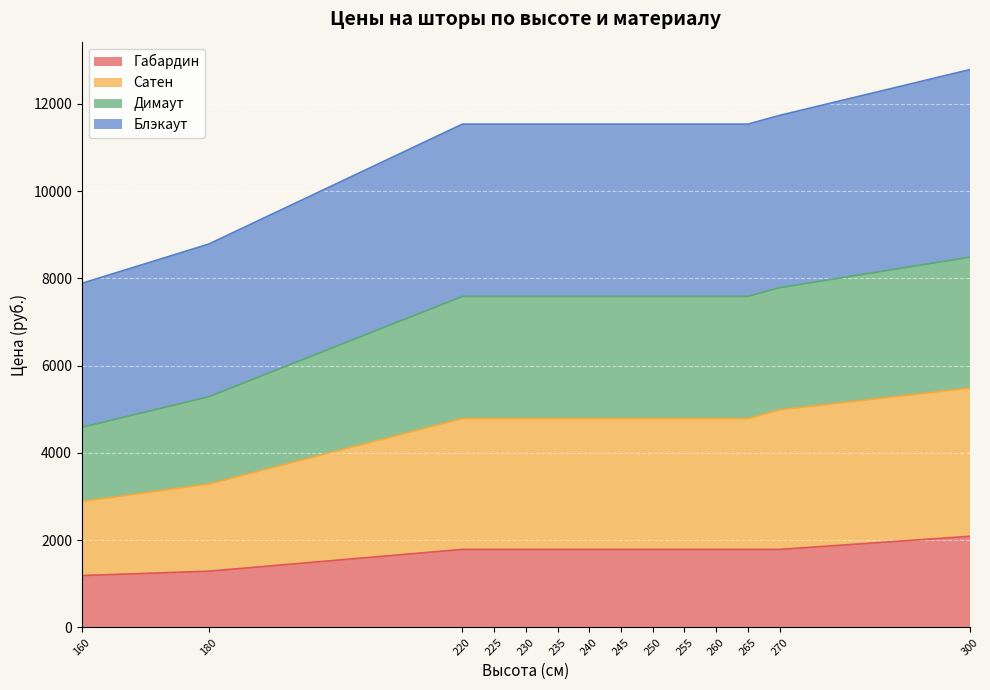

What is the value of the Димаут point at the 13th from the left?

7788